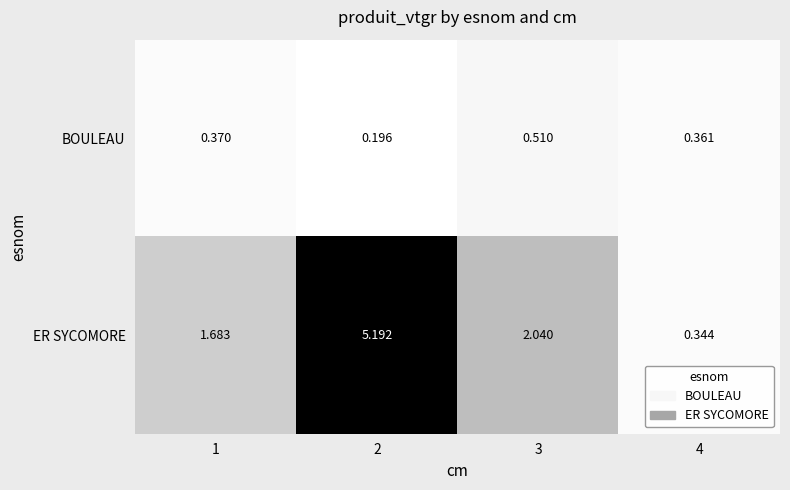

Between 1 and 4, which series saw the biggest shift?

ER SYCOMORE